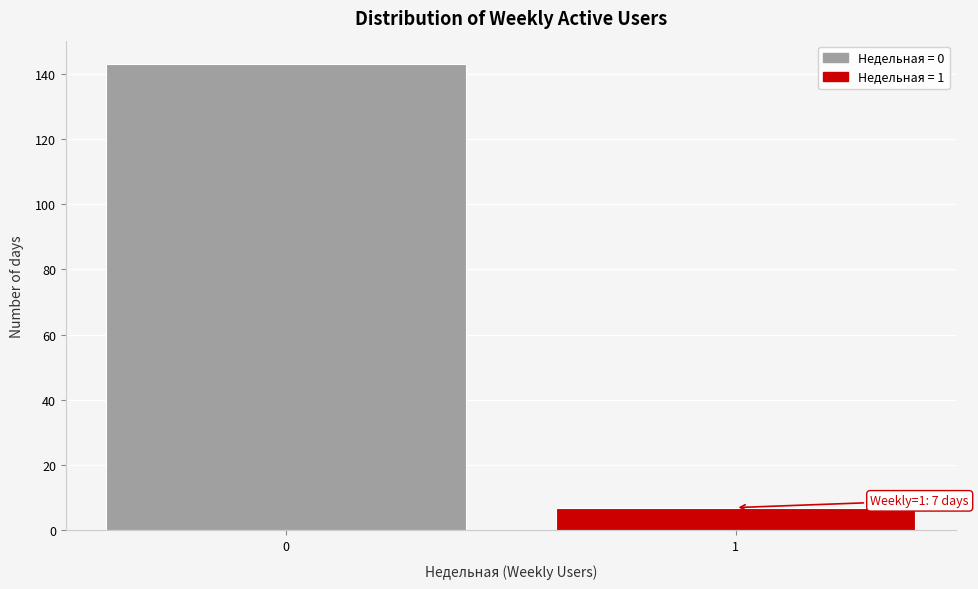

Reading left to right, transcribe all the data shown in this chart.

0=143	1=7